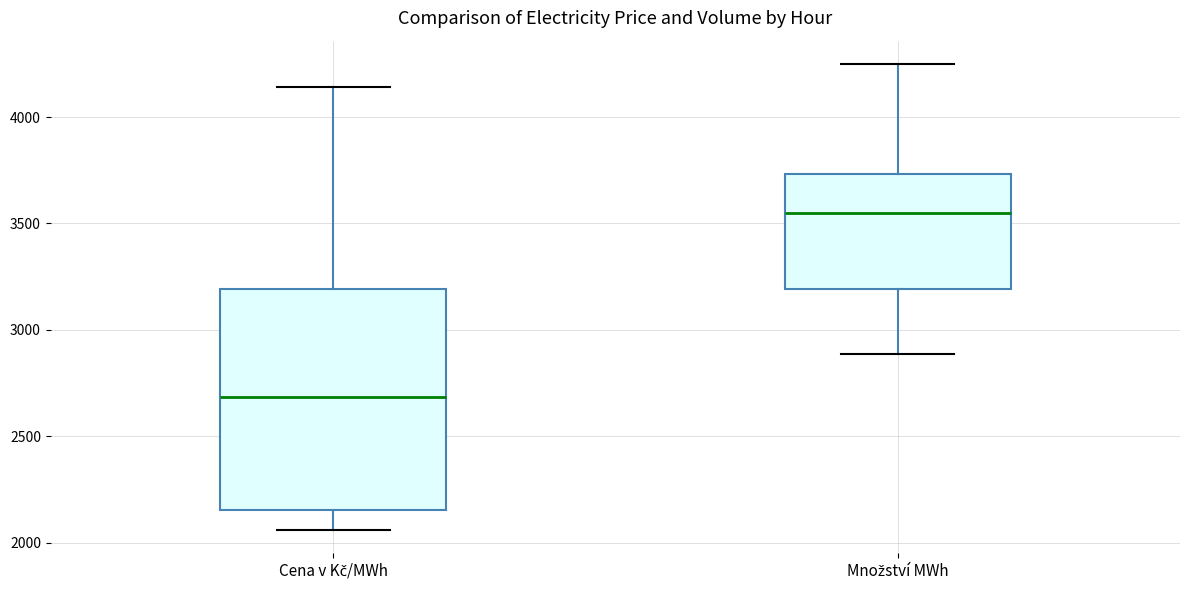

Which box has the highest median line?

Množství MWh